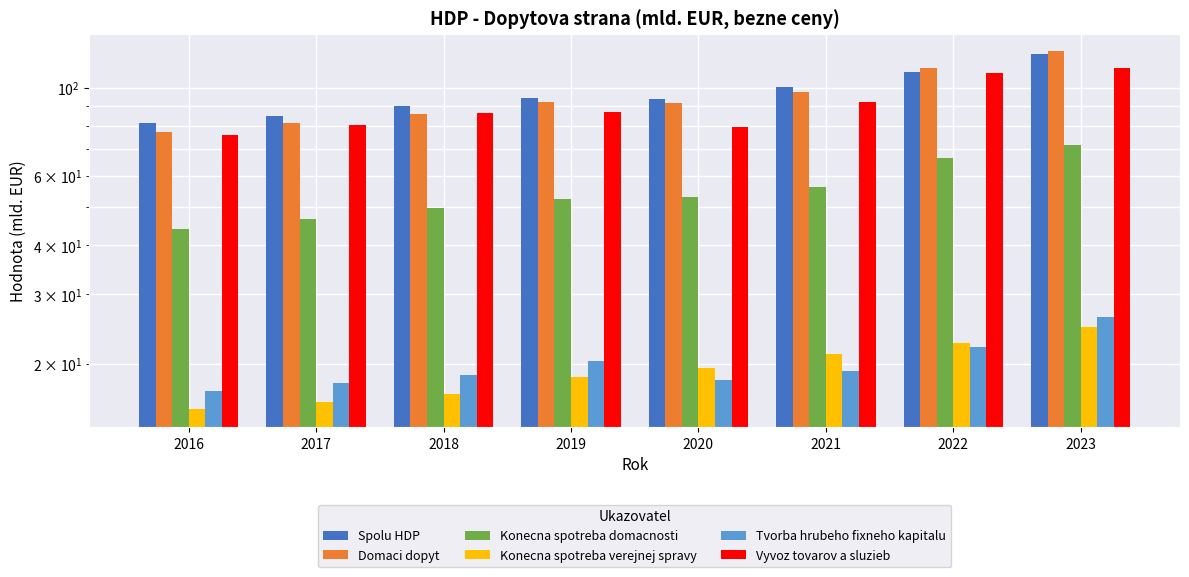

The Spolu HDP series shows 160.4 at 2018. True or false?

False